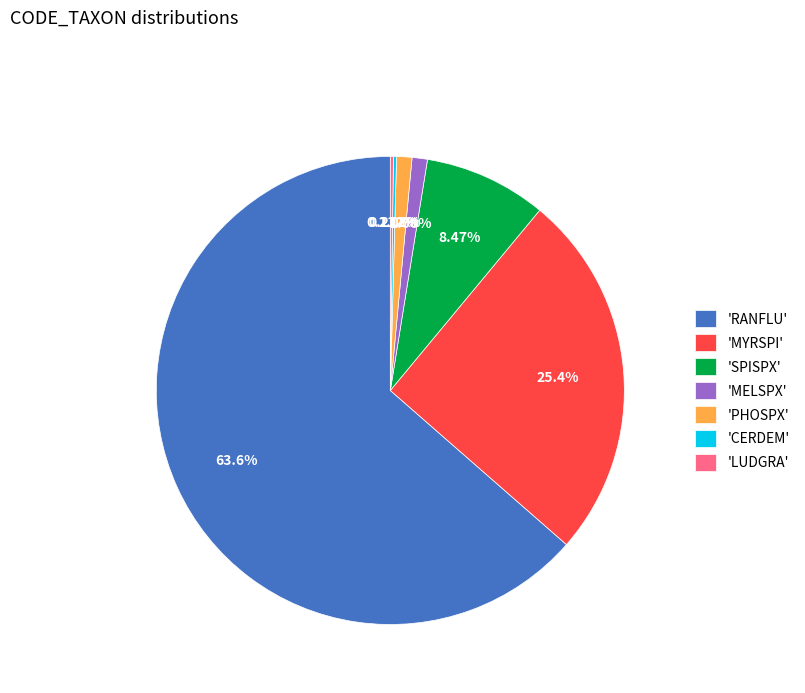

Which category accounts for the majority?

'RANFLU'